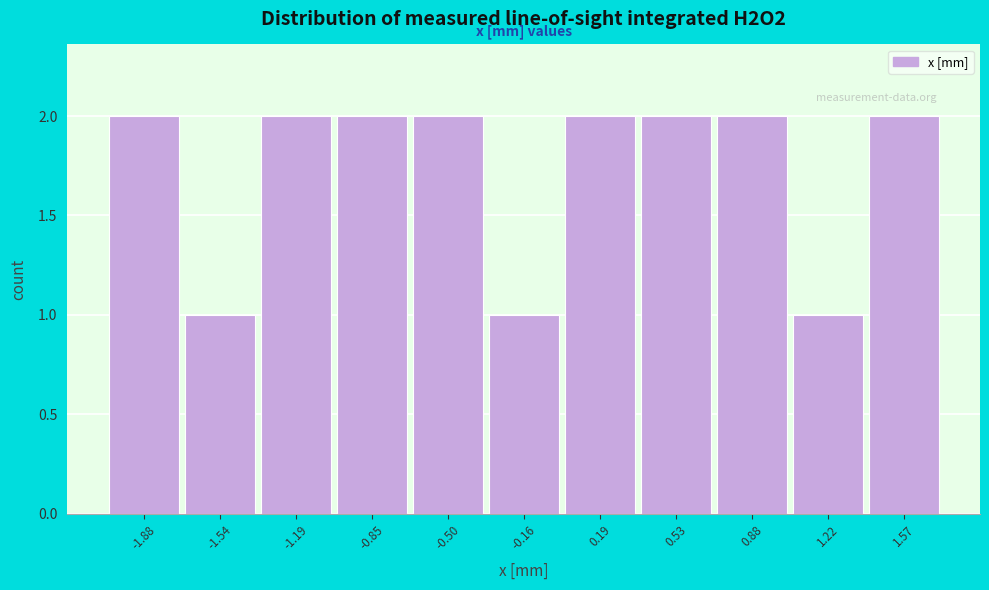

Reading left to right, list all the values displayed in this chart.

2	1	2	2	2	1	2	2	2	1	2